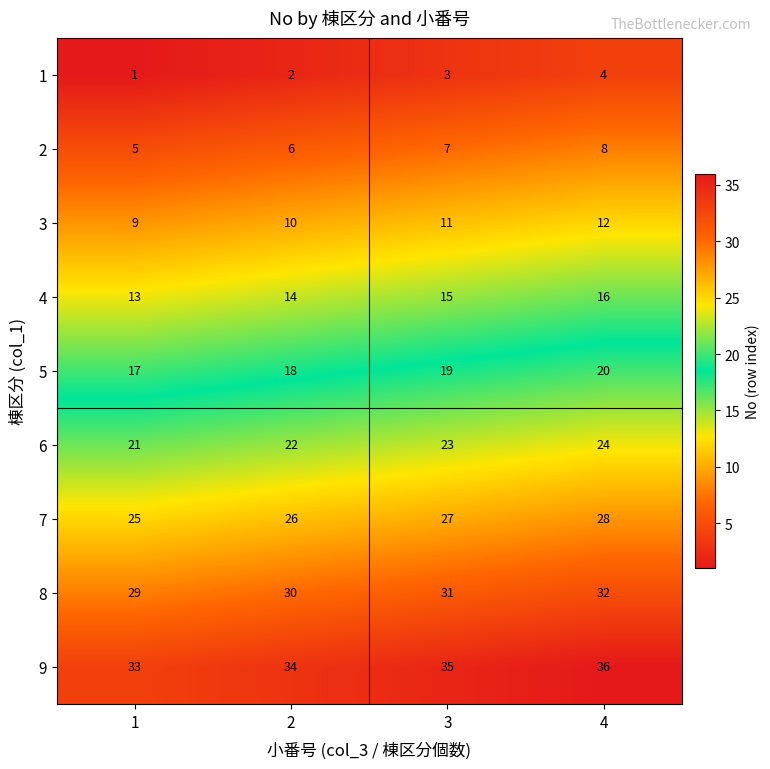

What value does the 8 series have at 4?

32